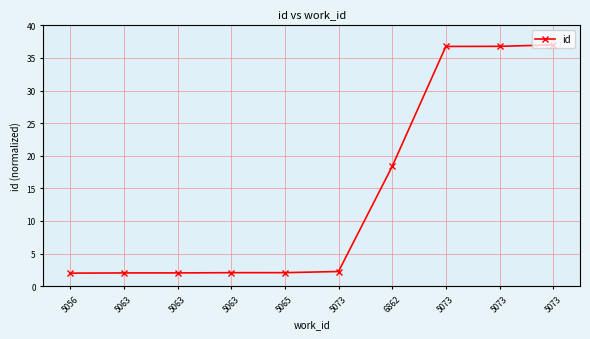

Does the chart display data point markers on the line(s)?

Yes